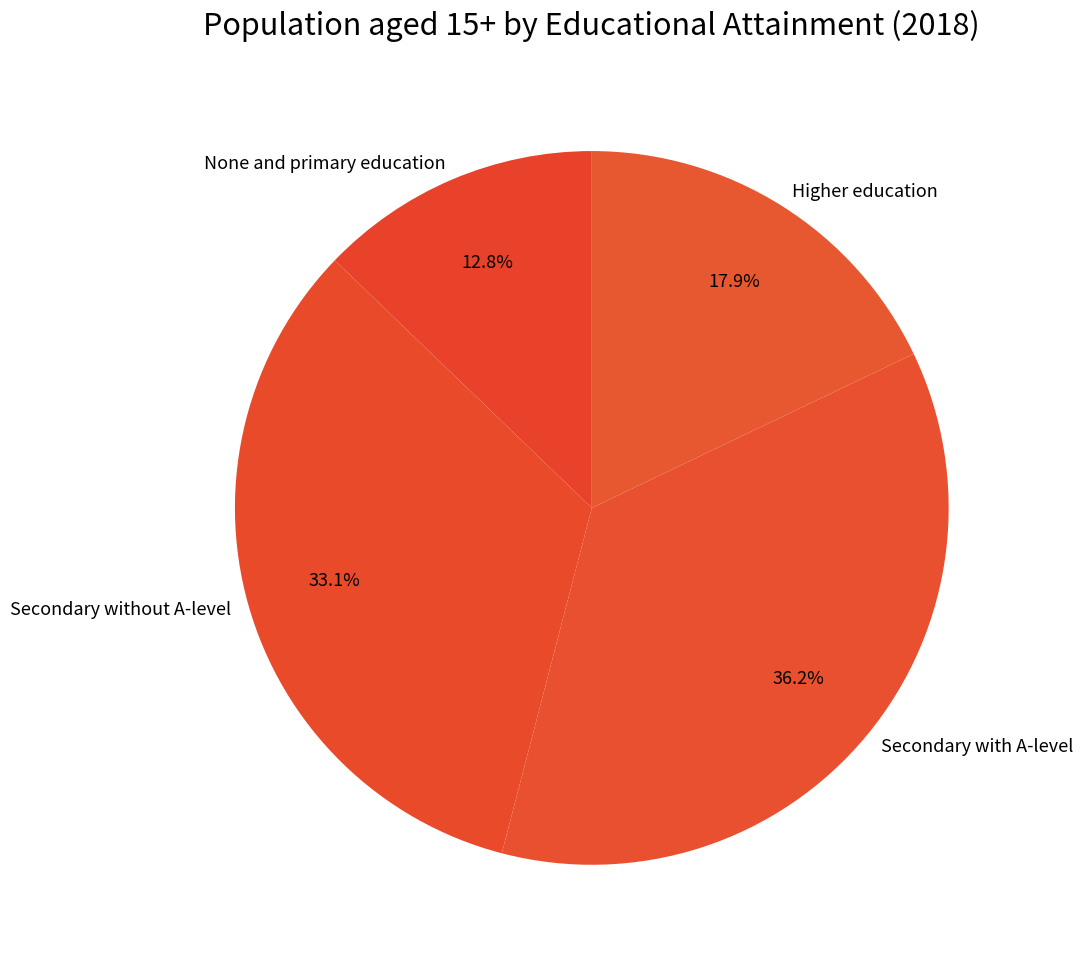

To the nearest percent, what is the difference between the Secondary without A-level and None and primary education slice percentages?

20%